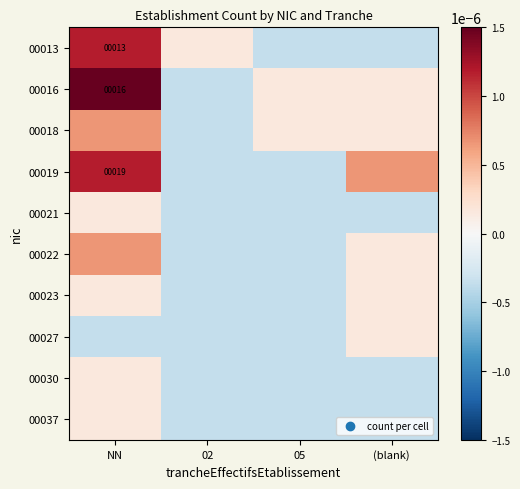

At which label does 00027 first exceed 0?

(blank)